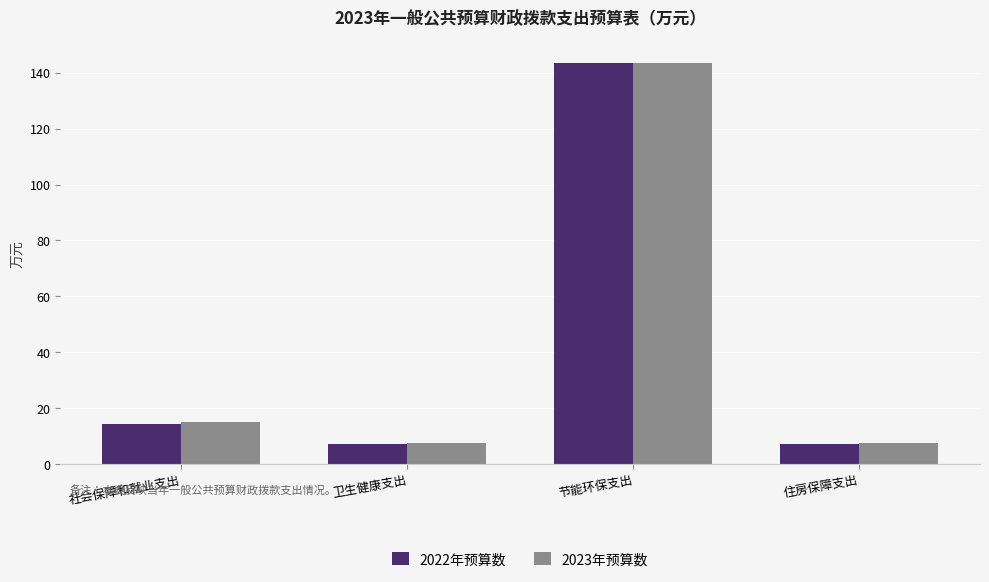

Is it true that 2023年预算数 equals 4.0 at 社会保障和就业支出?

False